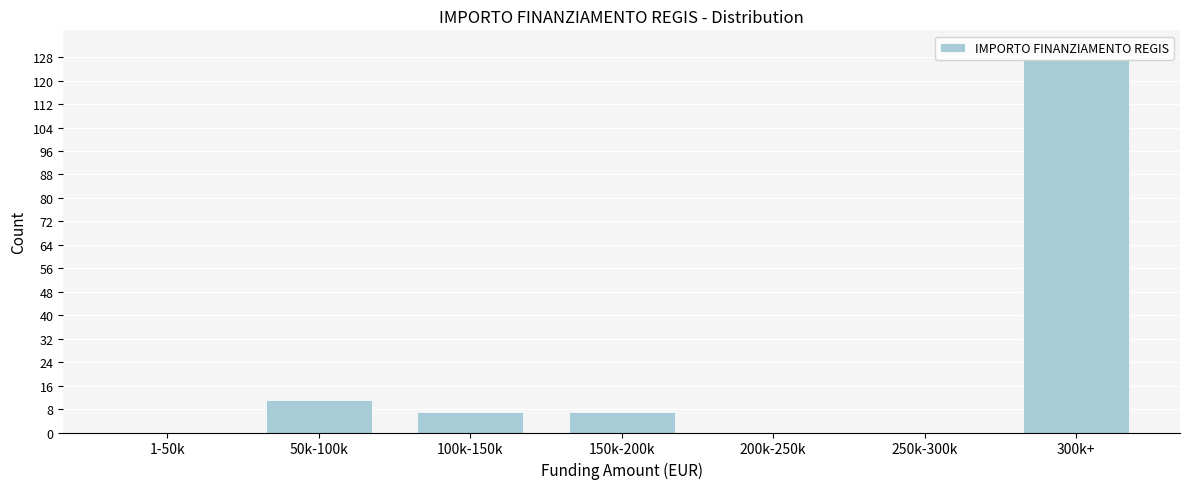

Reading right to left, list all the values displayed in this chart.

300k+=127	250k-300k=0	200k-250k=0	150k-200k=7	100k-150k=7	50k-100k=11	1-50k=0